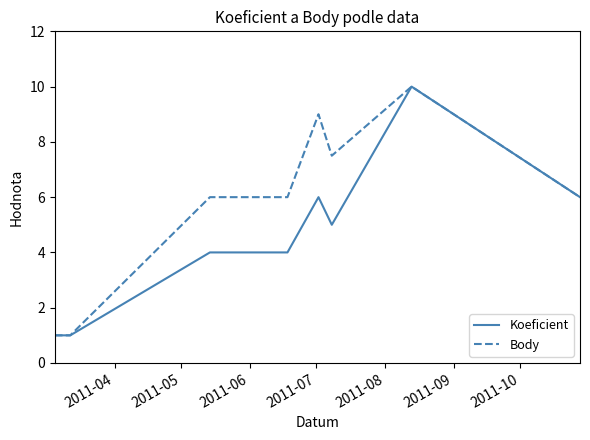

List the series in order of their overall mean, highest first.

Body, Koeficient